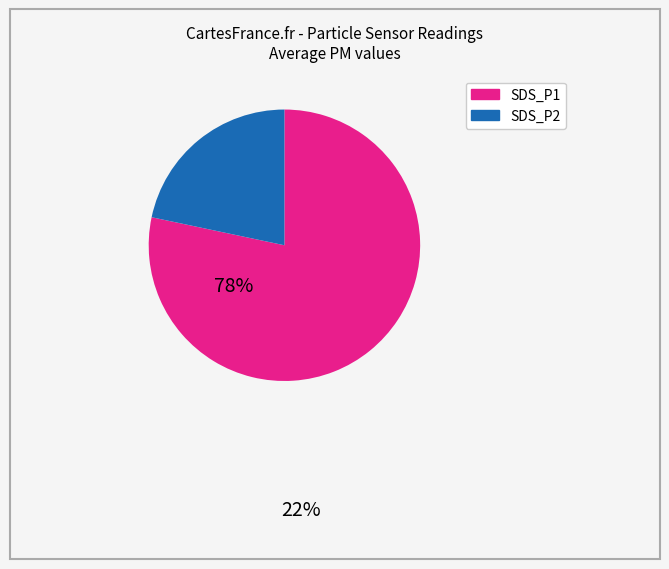

Is there any slice that represents more than half of the pie?

Yes